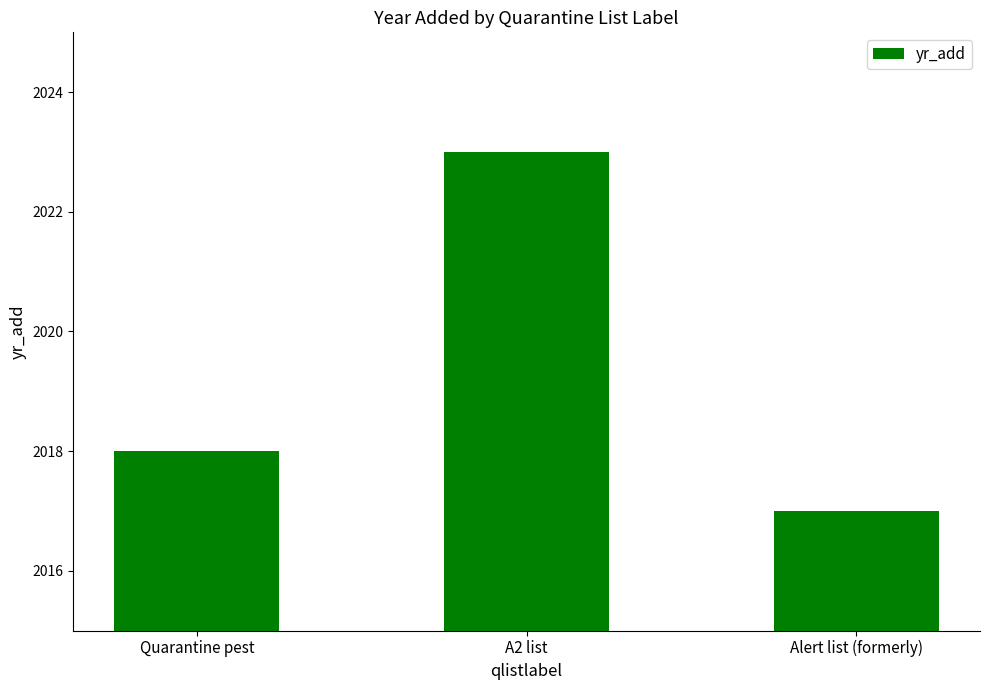

Reading left to right, what are all the values shown in this chart?

Quarantine pest=2018	A2 list=2023	Alert list (formerly)=2017